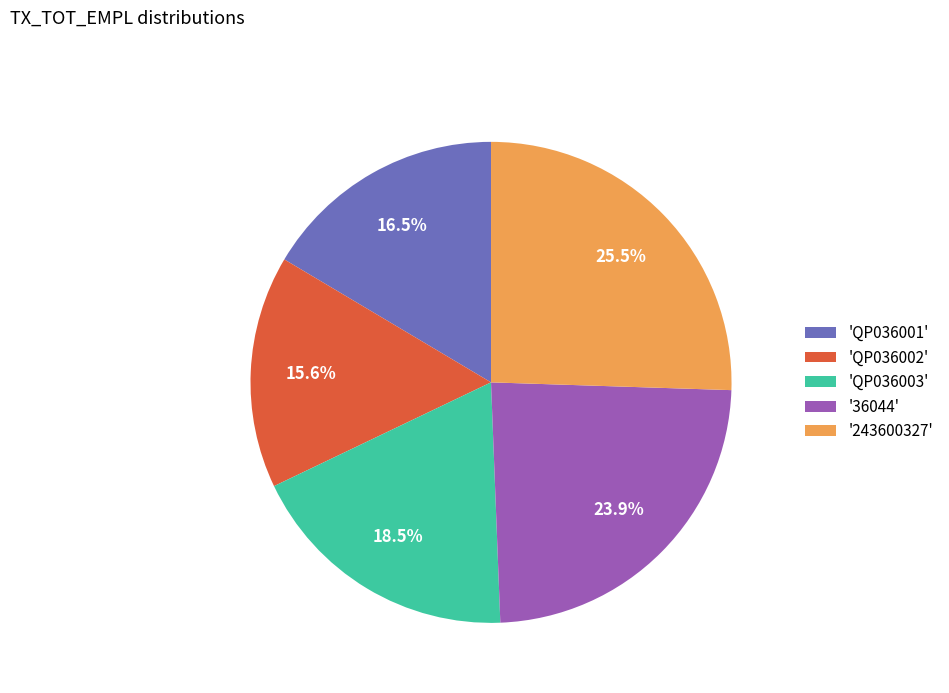

Which slice is the smallest?

'QP036002'